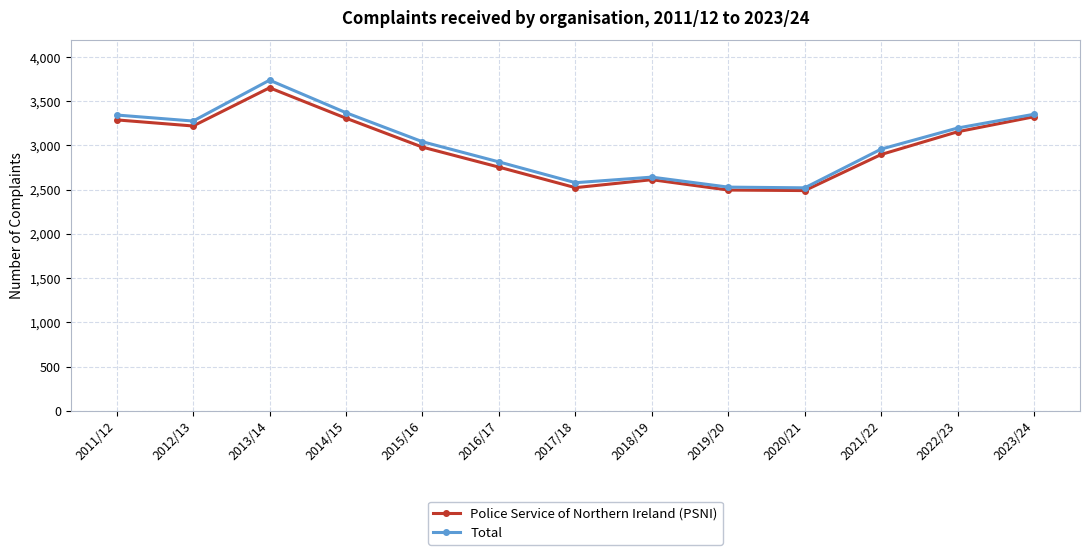

Which series has the widest spread of values?

Total